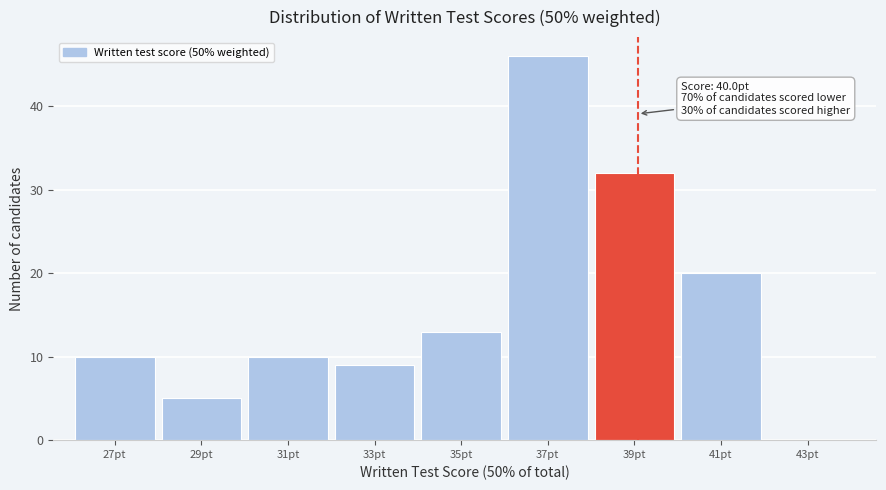

Reading left to right, list all the values displayed in this chart.

27pt=10	29pt=5	31pt=10	33pt=9	35pt=13	37pt=46	39pt=32	41pt=20	43pt=0